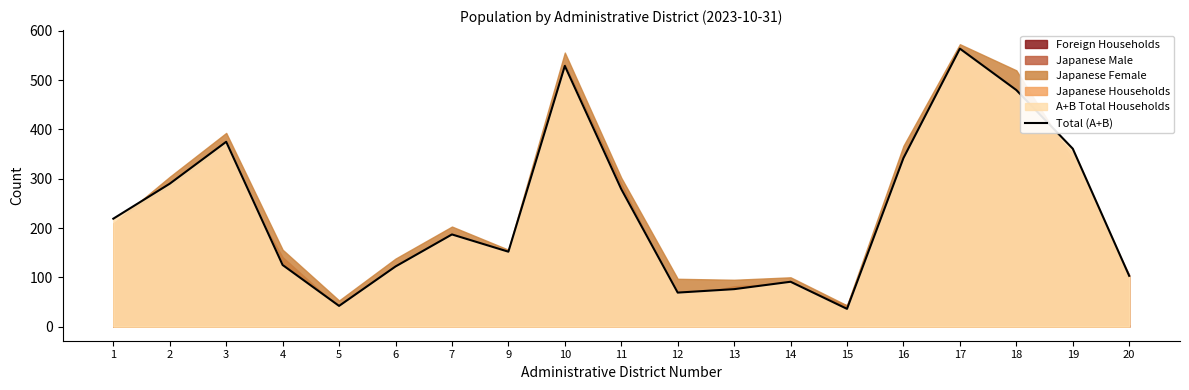

What is the average value?

234